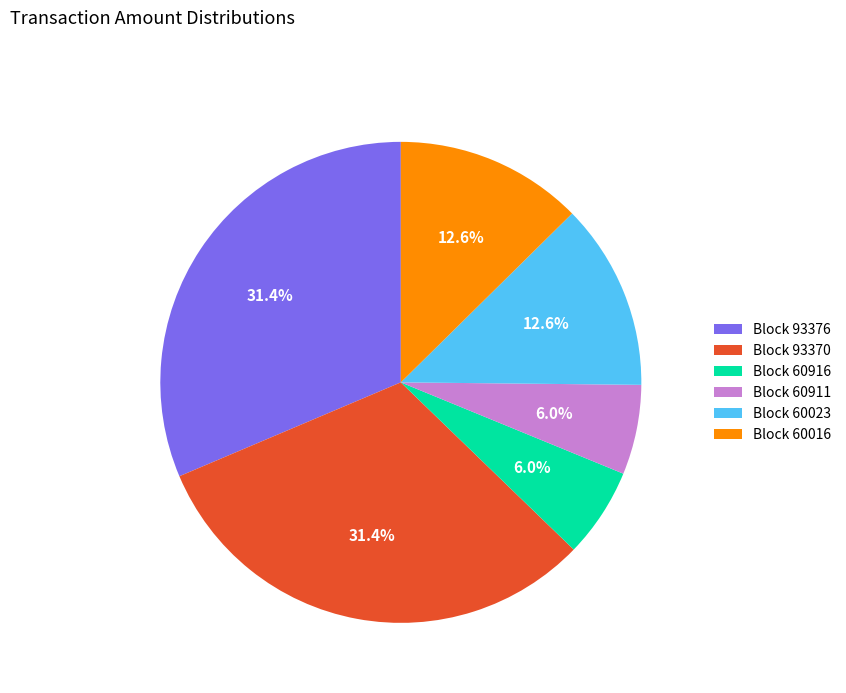

What percentage is NOT represented by Block 60016?

87.4%